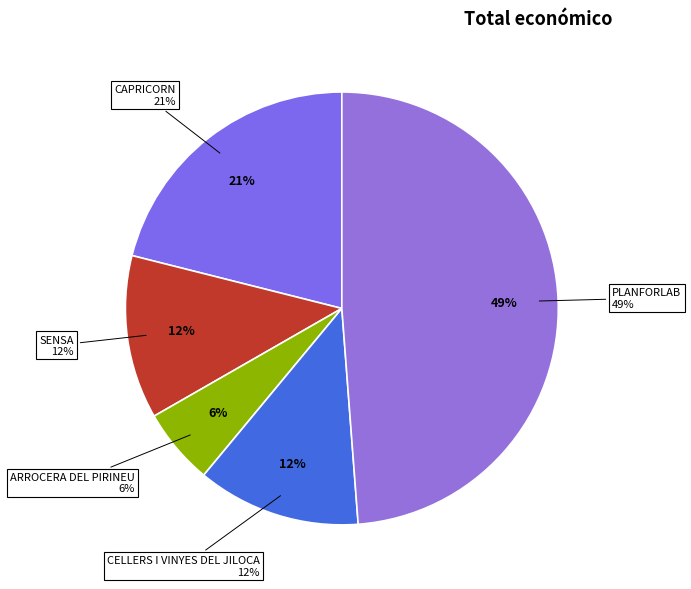

Is it true that CELLERS I VINYES DEL JILOCA is 12% of the pie?

True